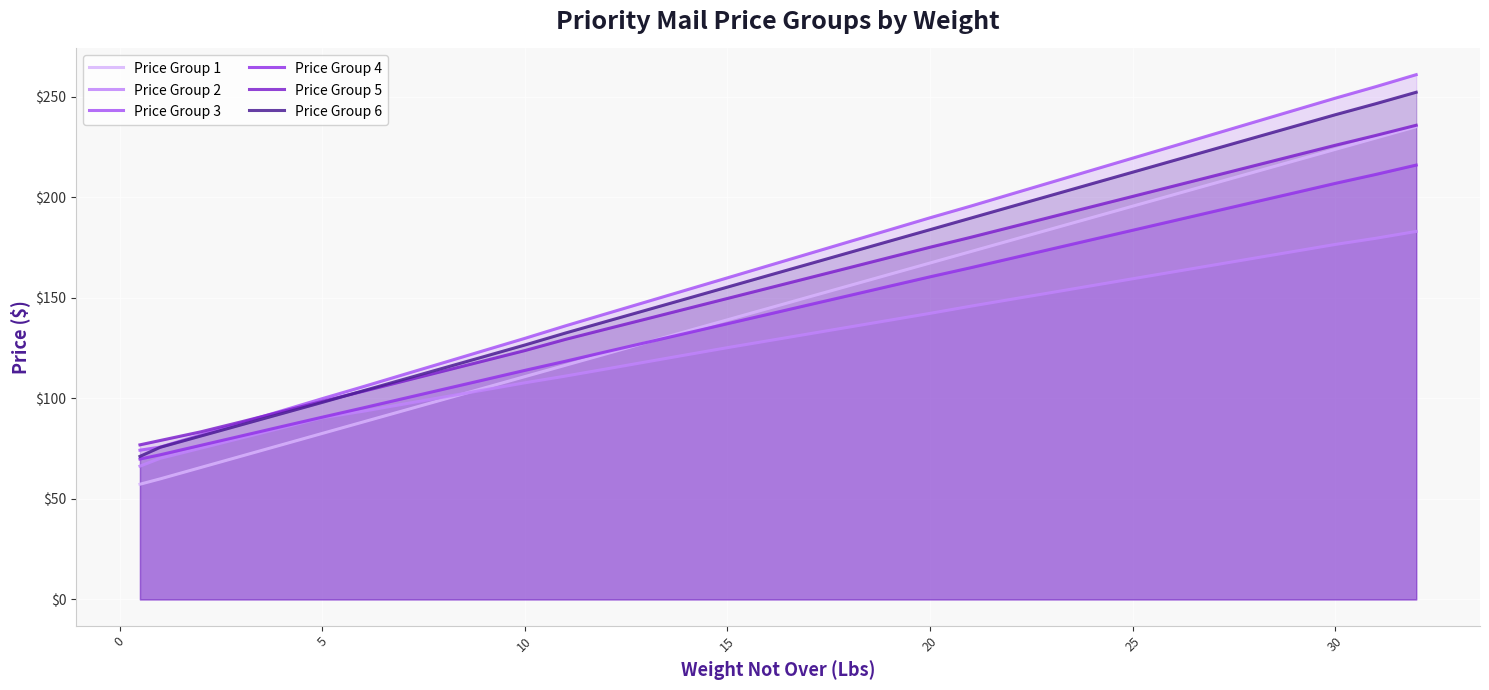

At which label does Price Group 1 first exceed 144?

16